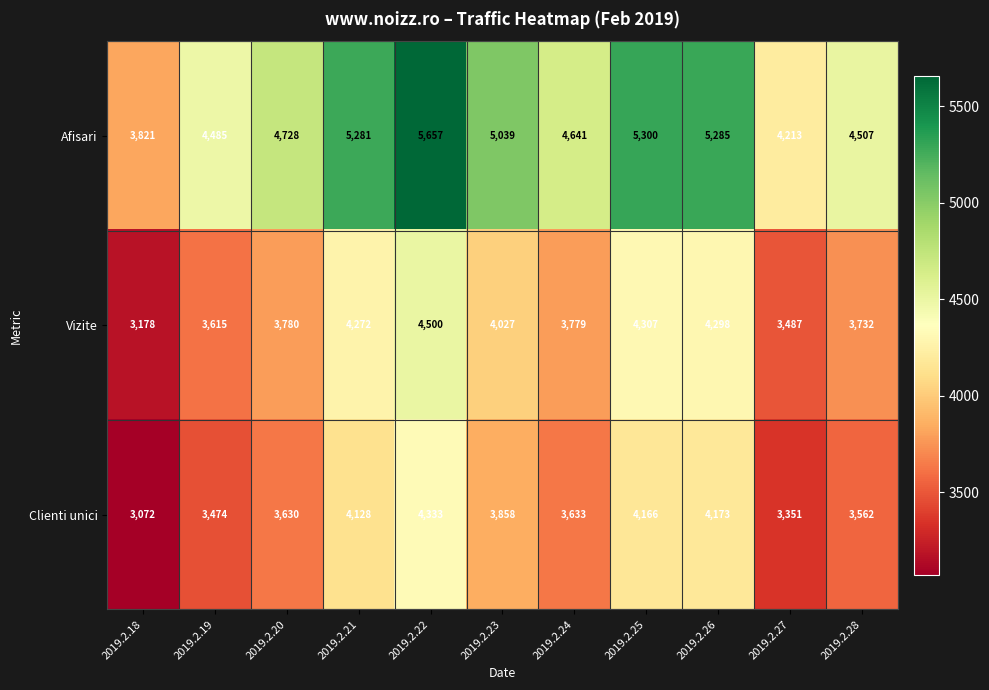

At which category is the sum across all series the highest?

2019.2.22